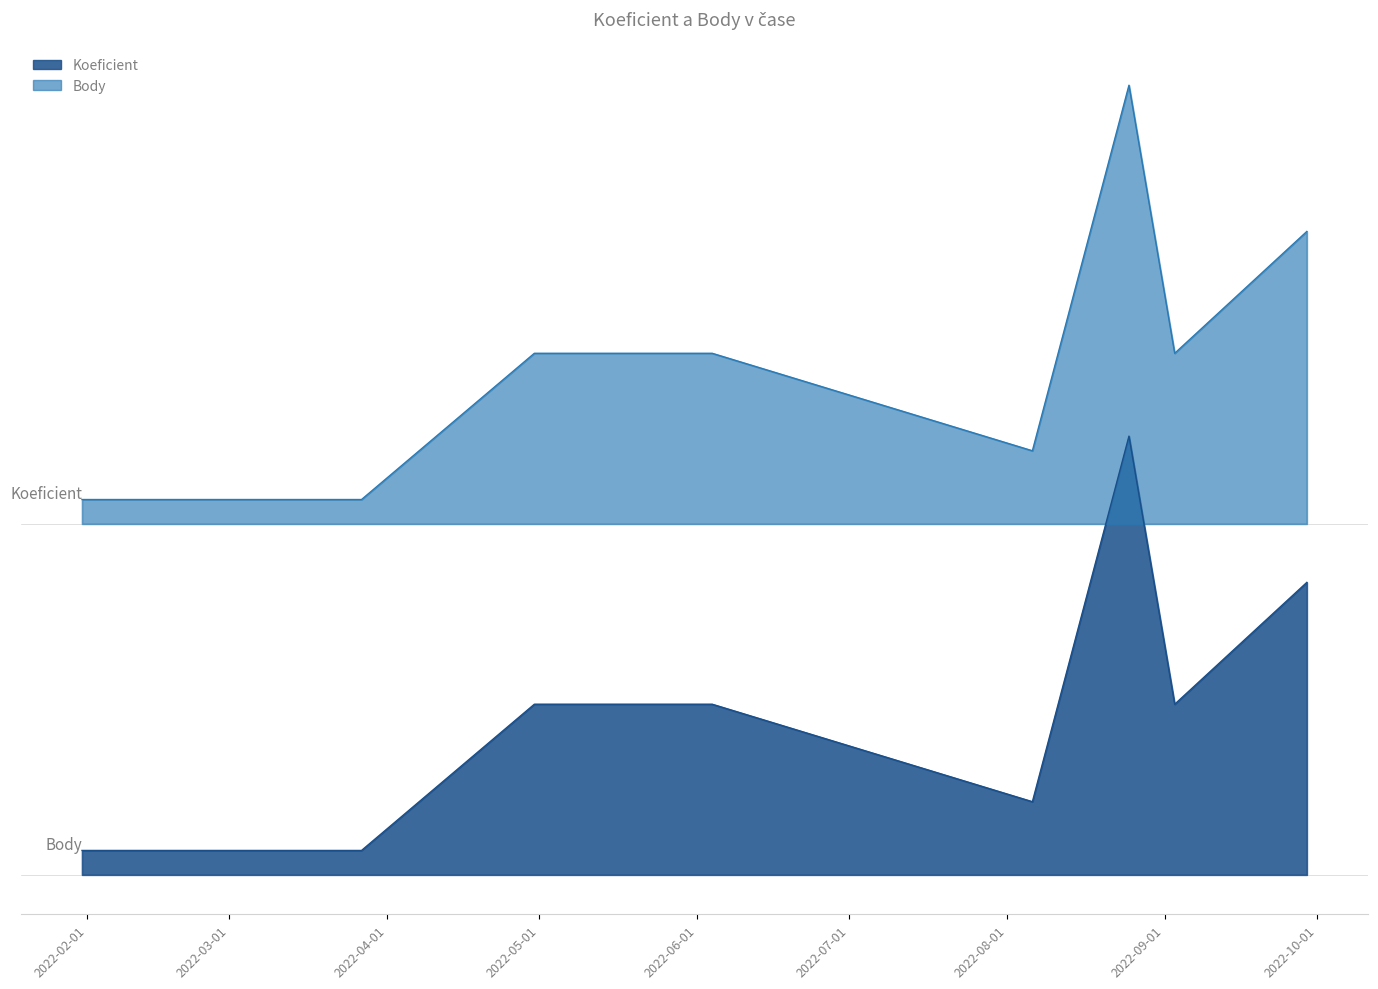

What is the value of the Koeficient point at the 1st from the left?

1.0